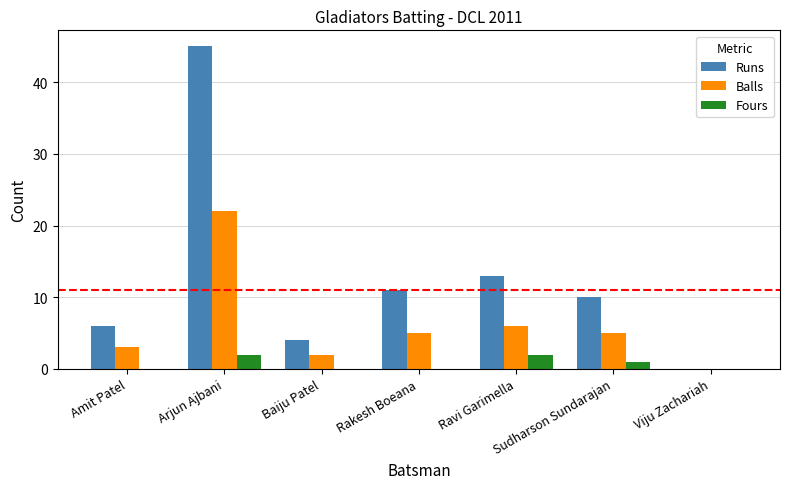

What value does the Runs series have at Ravi Garimella, to the nearest 10?

10